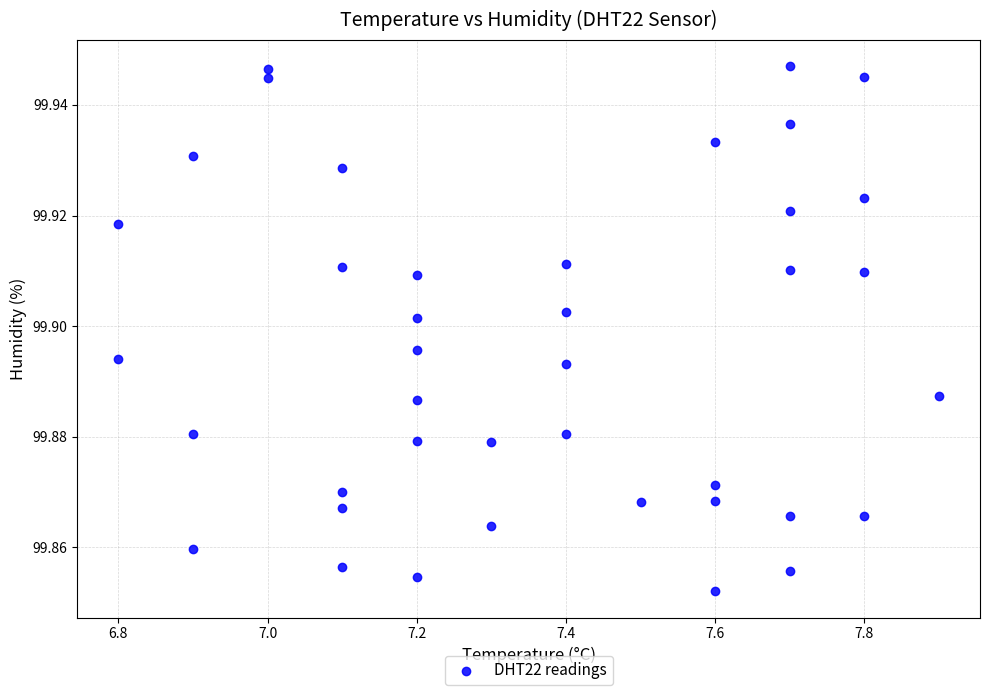

What is the range of X values (max minus min)?

1.1